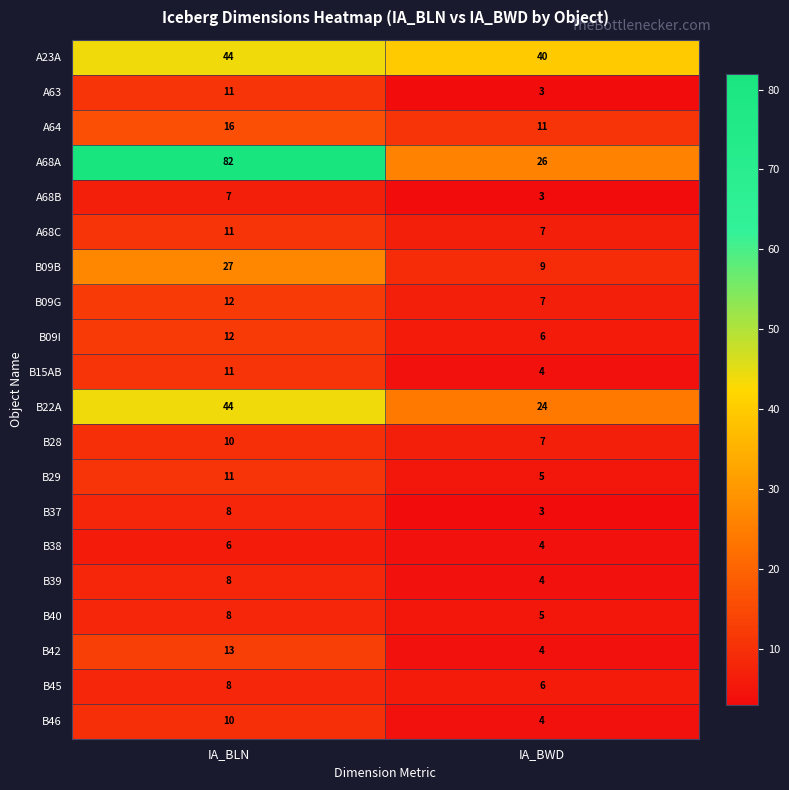

At which category does the chart reach its minimum across all series?

IA_BWD